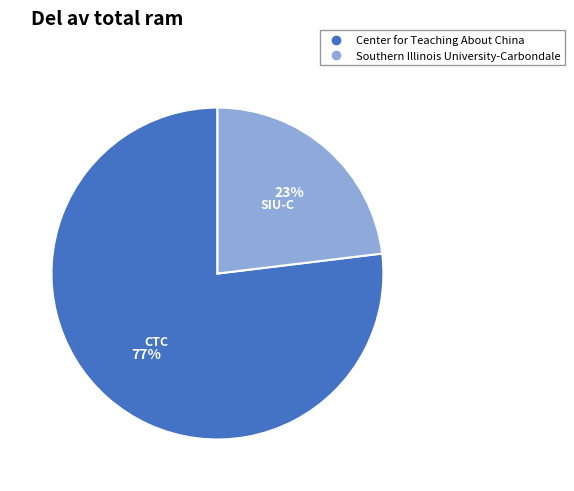

Rank the categories by value from highest to lowest.

Center for Teaching About China, Southern Illinois University-Carbondale